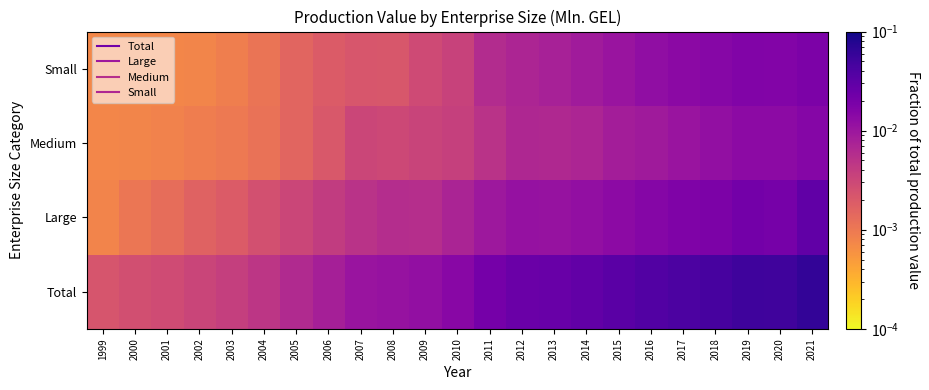

Rank the series by their maximum value, from lowest to highest.

Medium, Small, Large, Total